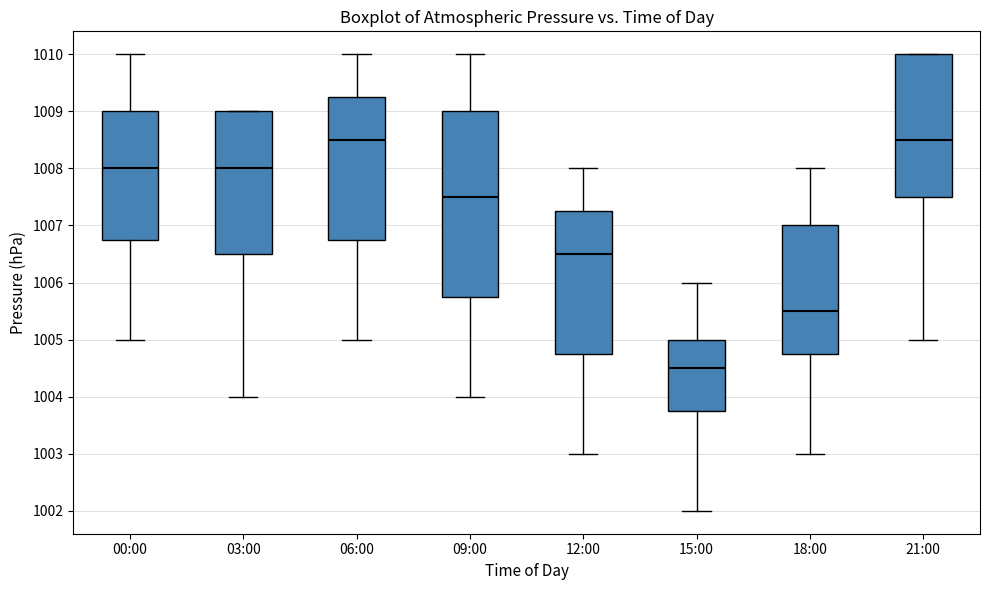

Reading left to right, transcribe this box plot: for each box, give where its median line is, the range the box spans, and where its two whiskers end, as read against the y-axis. The values are not printed on the chart, so give them approximately, as read against the axis.

00:00: median 1008.0, box 1006.8 to 1009.0, whiskers 1005.0 to 1010.0
03:00: median 1008.0, box 1006.5 to 1009.0, whiskers 1004.0 to 1009.0
06:00: median 1008.5, box 1006.8 to 1009.3, whiskers 1005.0 to 1010.0
09:00: median 1007.5, box 1005.8 to 1009.0, whiskers 1004.0 to 1010.0
12:00: median 1006.5, box 1004.8 to 1007.3, whiskers 1003.0 to 1008.0
15:00: median 1004.5, box 1003.8 to 1005.0, whiskers 1002.0 to 1006.0
18:00: median 1005.5, box 1004.8 to 1007.0, whiskers 1003.0 to 1008.0
21:00: median 1008.5, box 1007.5 to 1010.0, whiskers 1005.0 to 1010.0